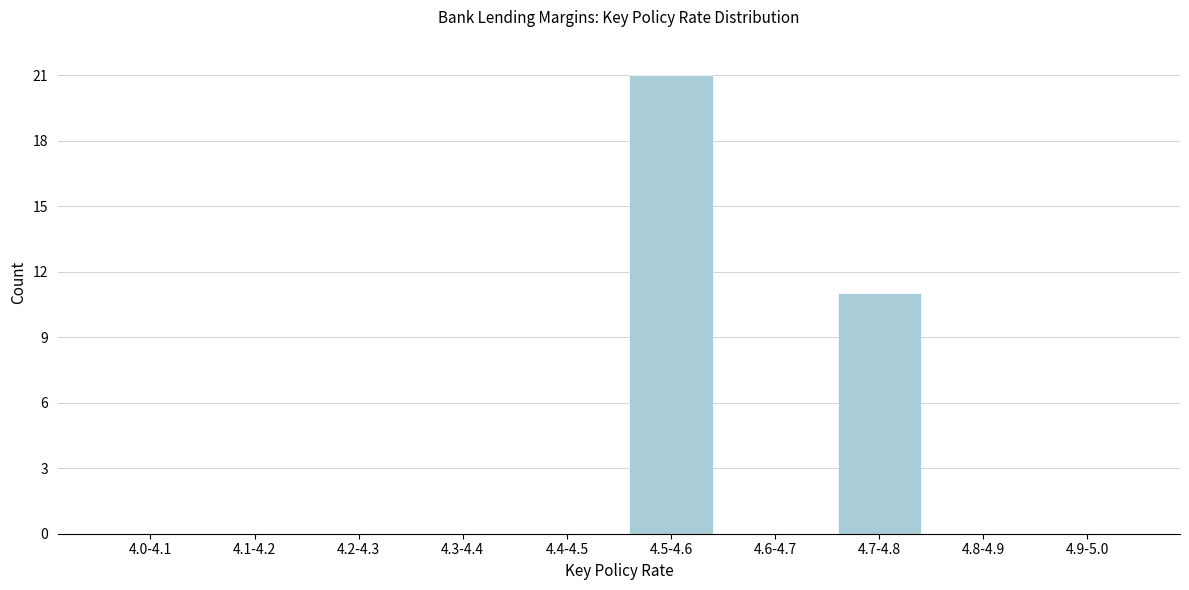

Reading left to right, transcribe all the data shown in this chart.

4.0-4.1=0	4.1-4.2=0	4.2-4.3=0	4.3-4.4=0	4.4-4.5=0	4.5-4.6=21	4.6-4.7=0	4.7-4.8=11	4.8-4.9=0	4.9-5.0=0